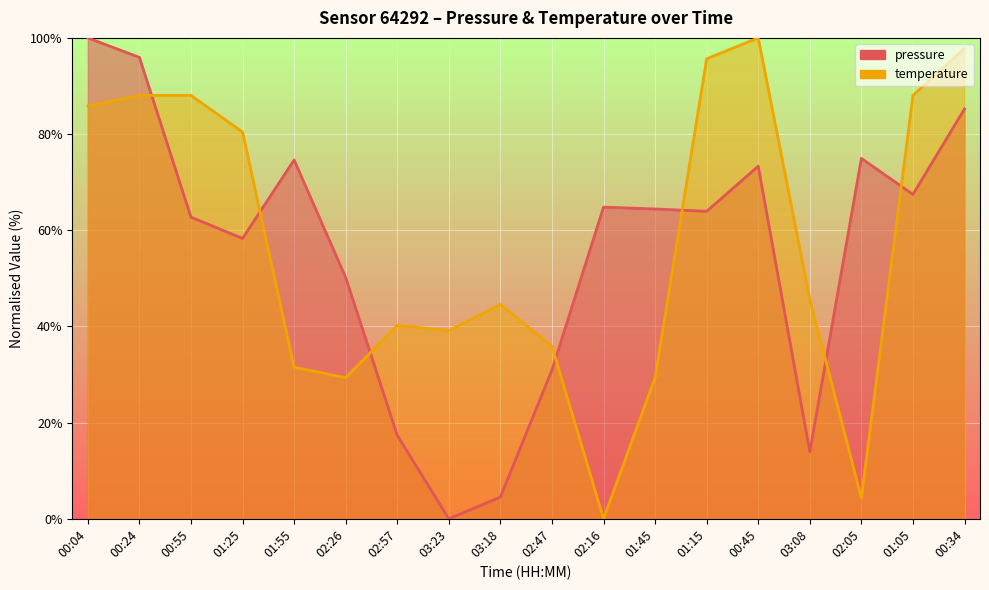

Which series has the widest spread of values?

pressure